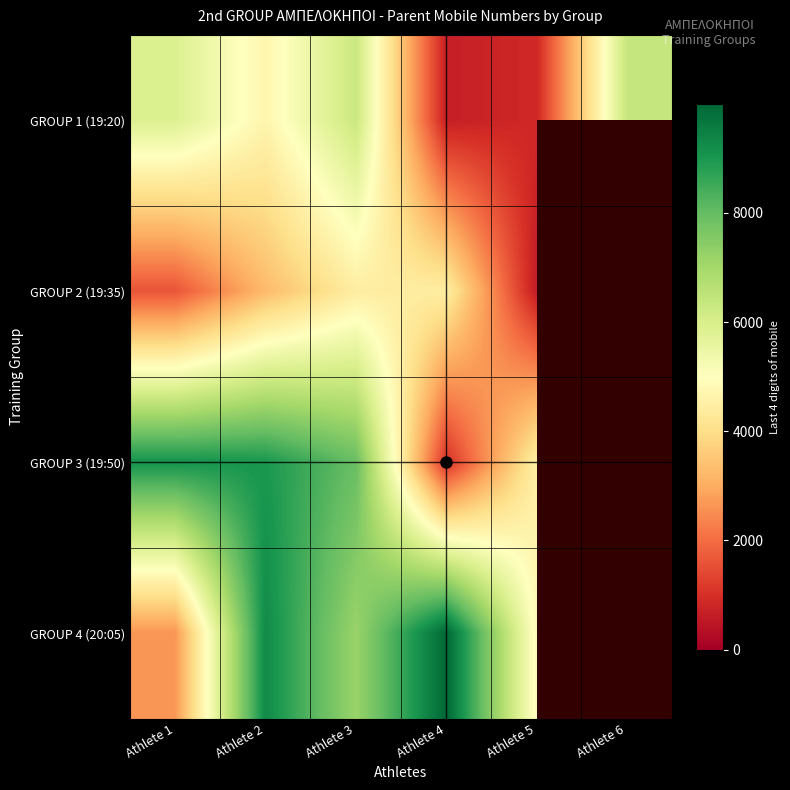

What is the lowest value of the GROUP 3 (19:50) series?

1020.0